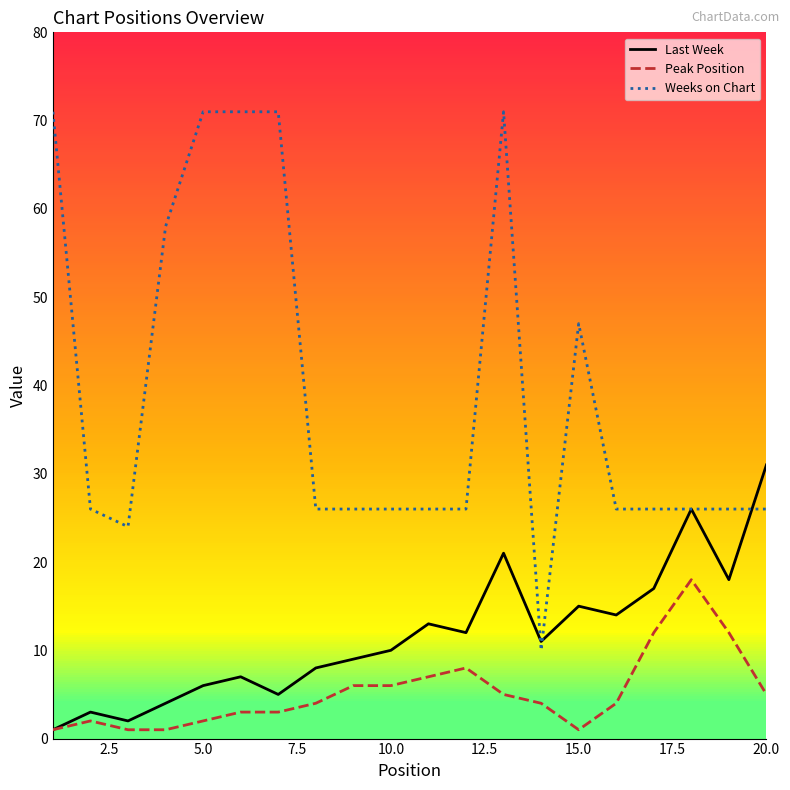

Reading left to right, list all the values displayed in this chart.

Last Week: 1	3	2	4	6	7	5	8	9	10	13	12	21	11	15	14	17	26	18	31
Peak Position: 1	2	1	1	2	3	3	4	6	6	7	8	5	4	1	4	12	18	12	5
Weeks on Chart: 71	26	24	58	71	71	71	26	26	26	26	26	71	10	47	26	26	26	26	26